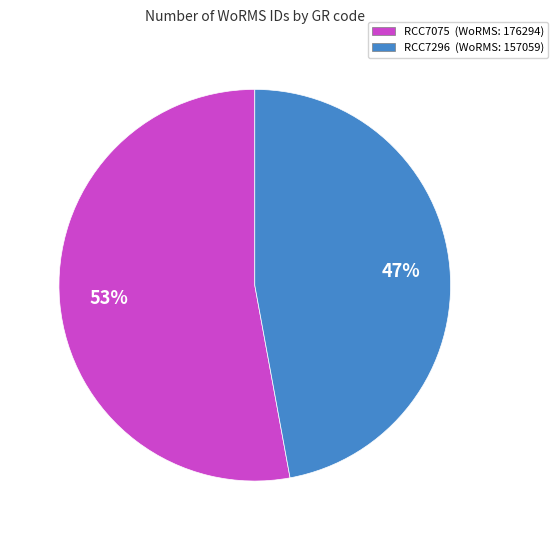

To the nearest percent, what is the combined percentage of RCC7075 and RCC7296?

100%